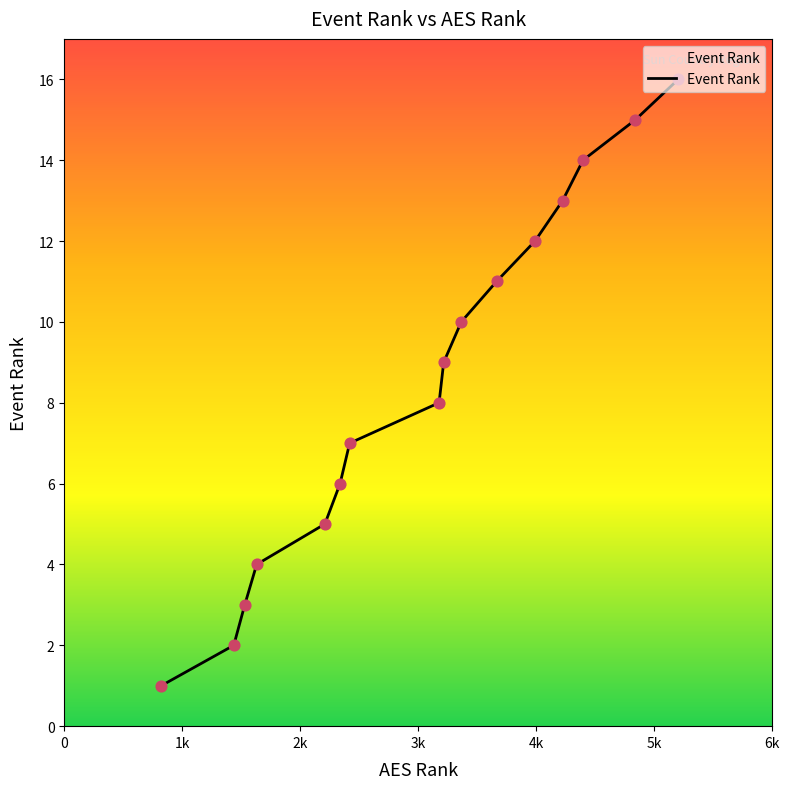

What is the difference between the maximum and minimum values?

15